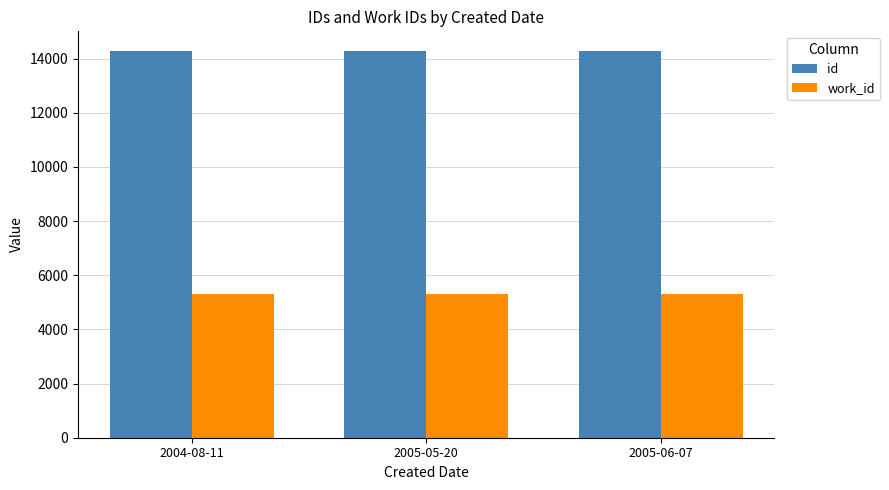

What is the difference between the highest and lowest values at 2005-05-20?

8964